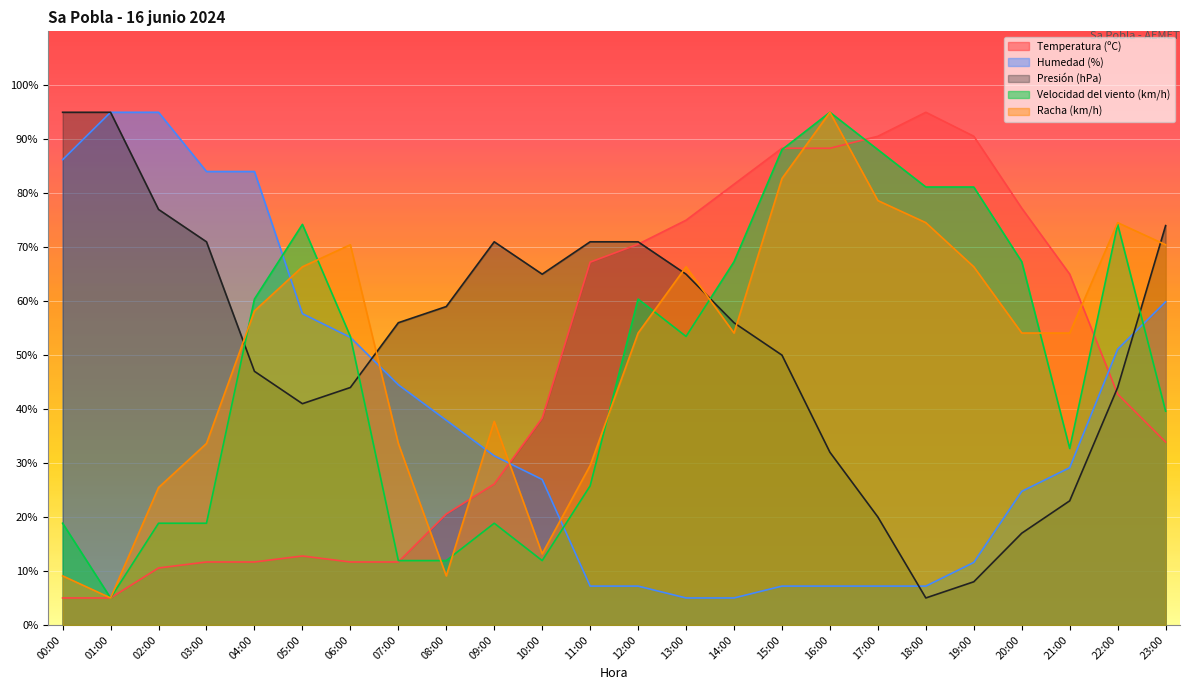

Between which two adjacent categories do Humedad (%) and Racha (km/h) first intersect?

04:00 and 05:00